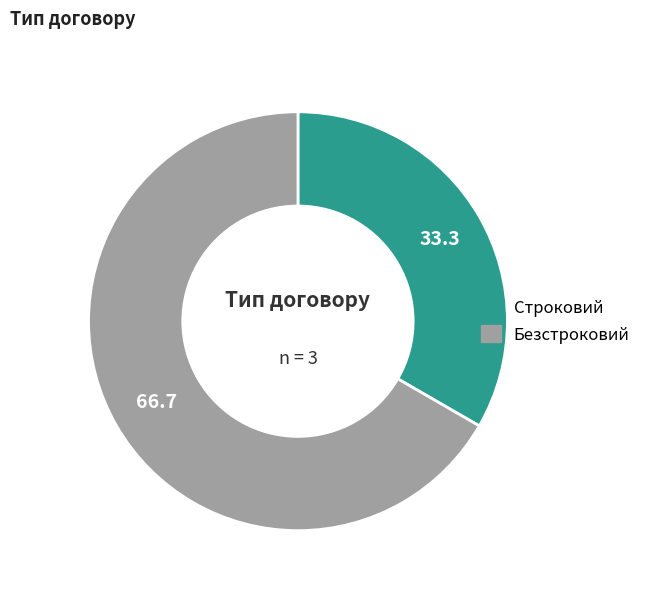

Combined, do Строковий and Безстроковий account for over 50%?

Yes